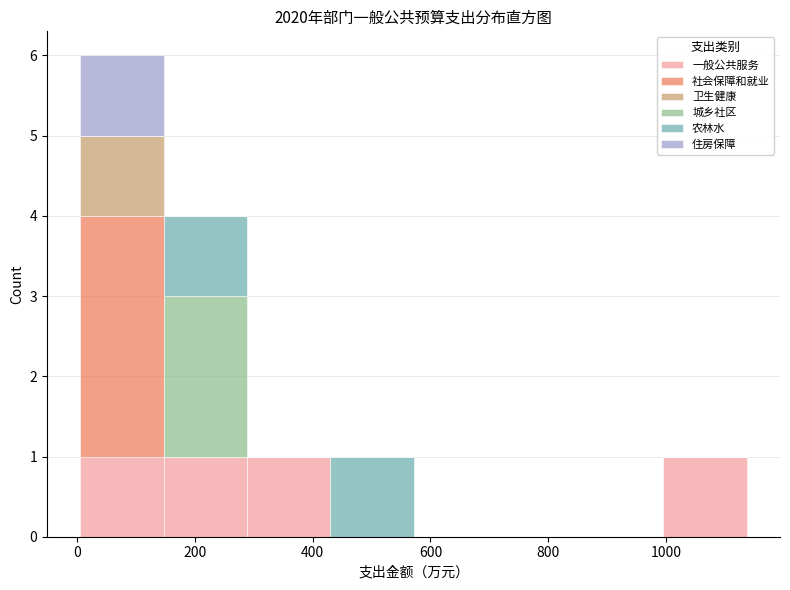

Reading left to right, list every stacked bar in this chart as the range it spans on the x-axis followed by its total height. Neither the bar edges nor the heights are printed on the chart, so give them approximately, as read against the axes.

0 to 140: 6
140 to 280: 4
280 to 420: 1
420 to 580: 1
580 to 720: 0
720 to 860: 0
860 to 1000: 0
1000 to 1140: 1